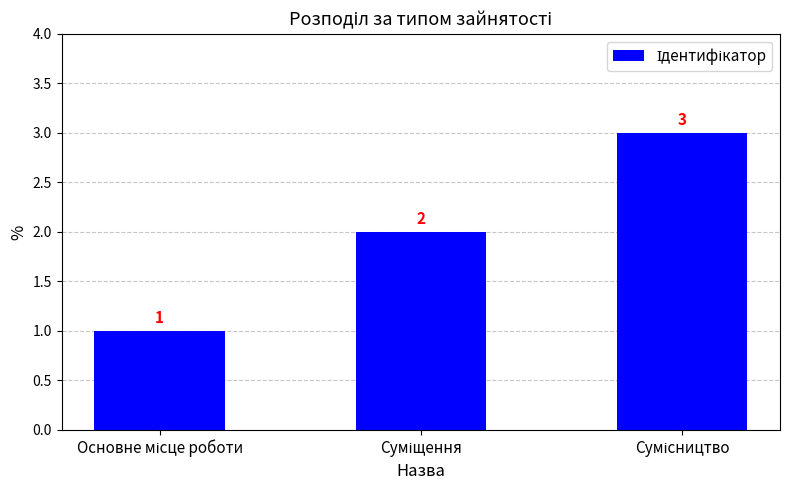

How many data points does each series have?

3